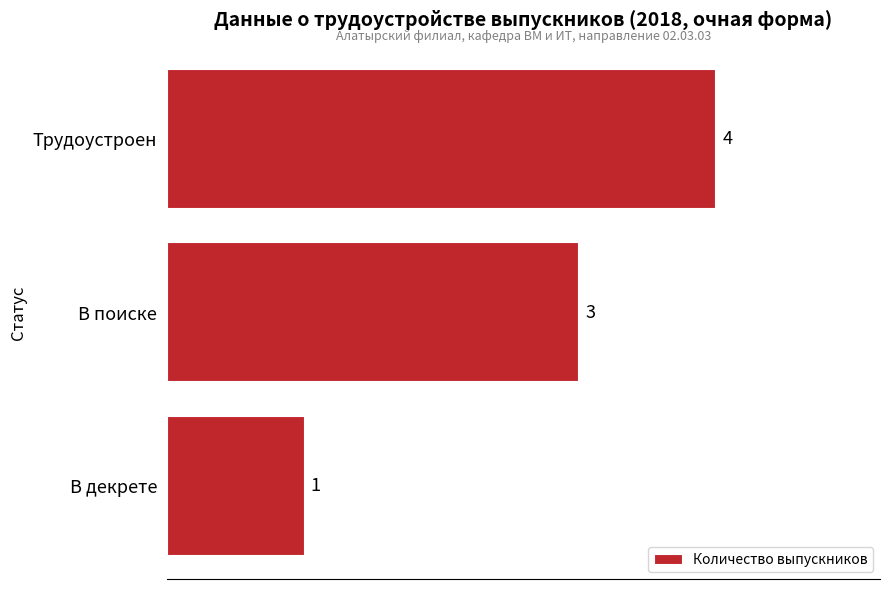

What is the label of the 1st bar from the top?

Трудоустроен